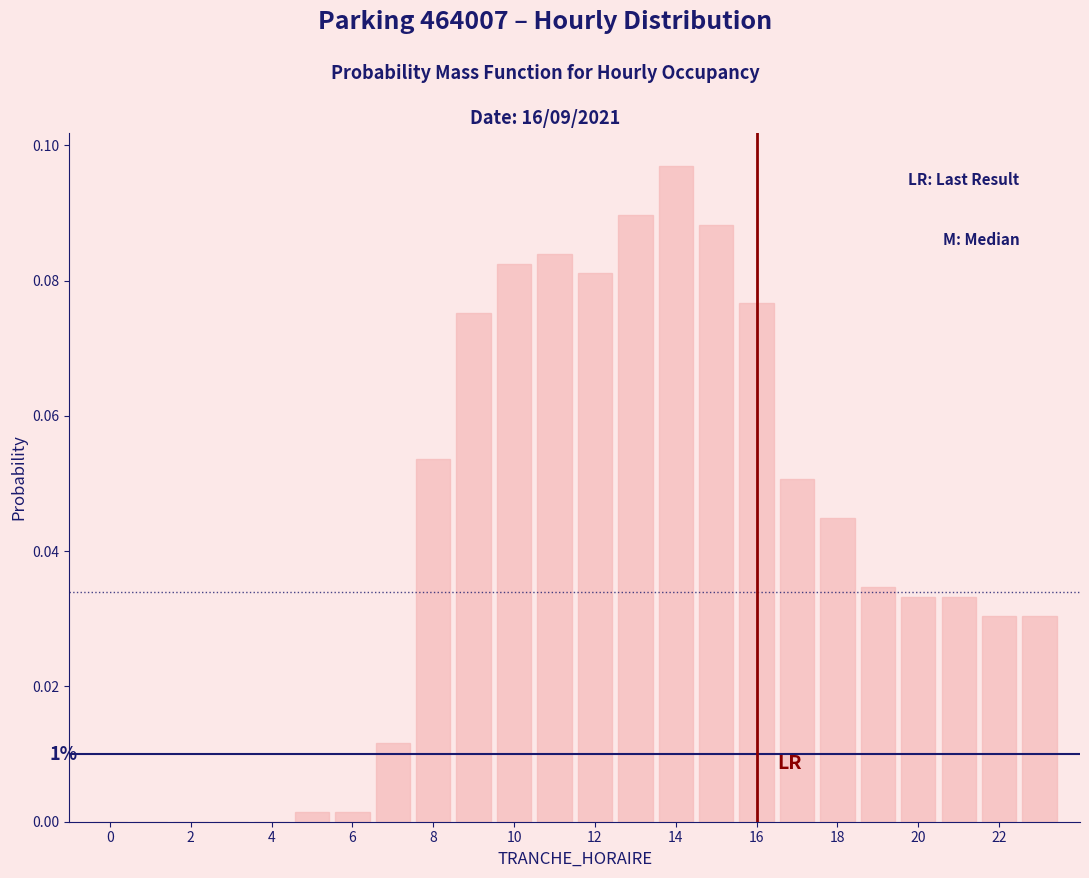

Which range on the x-axis has the tallest bar?

13.5 to 14.5